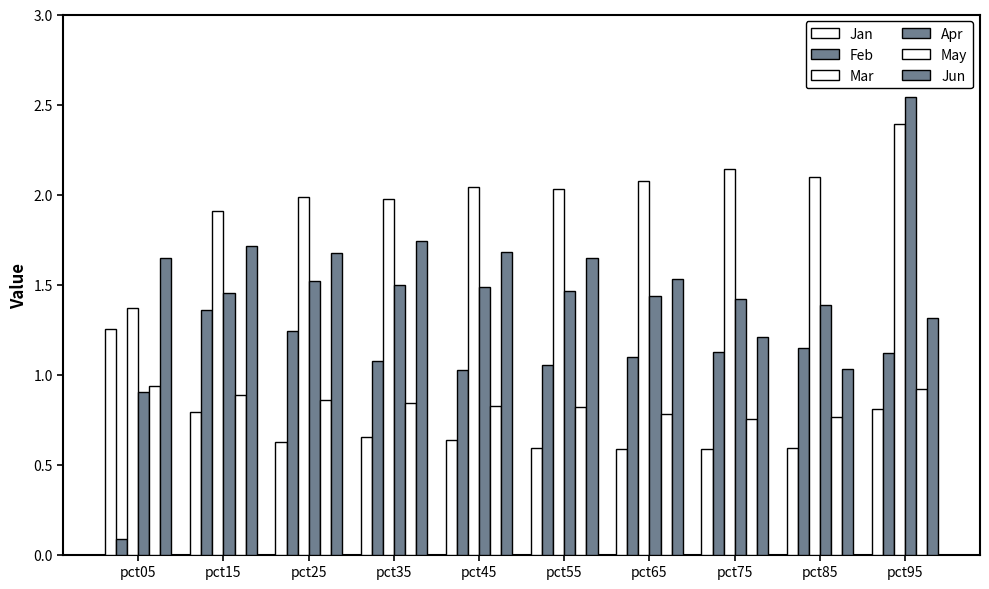

Count the number of categories in the chart.

10